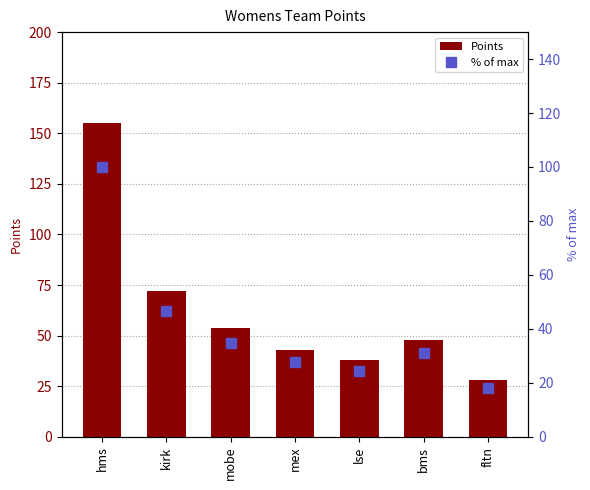

What is the difference between the second highest and minimum values in the Points series?

44